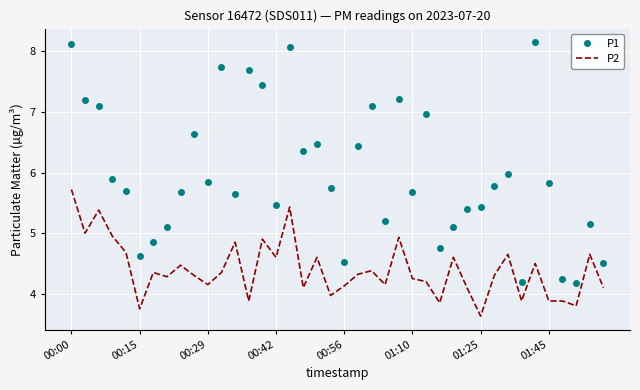

What is the minimum value for P2?

3.6